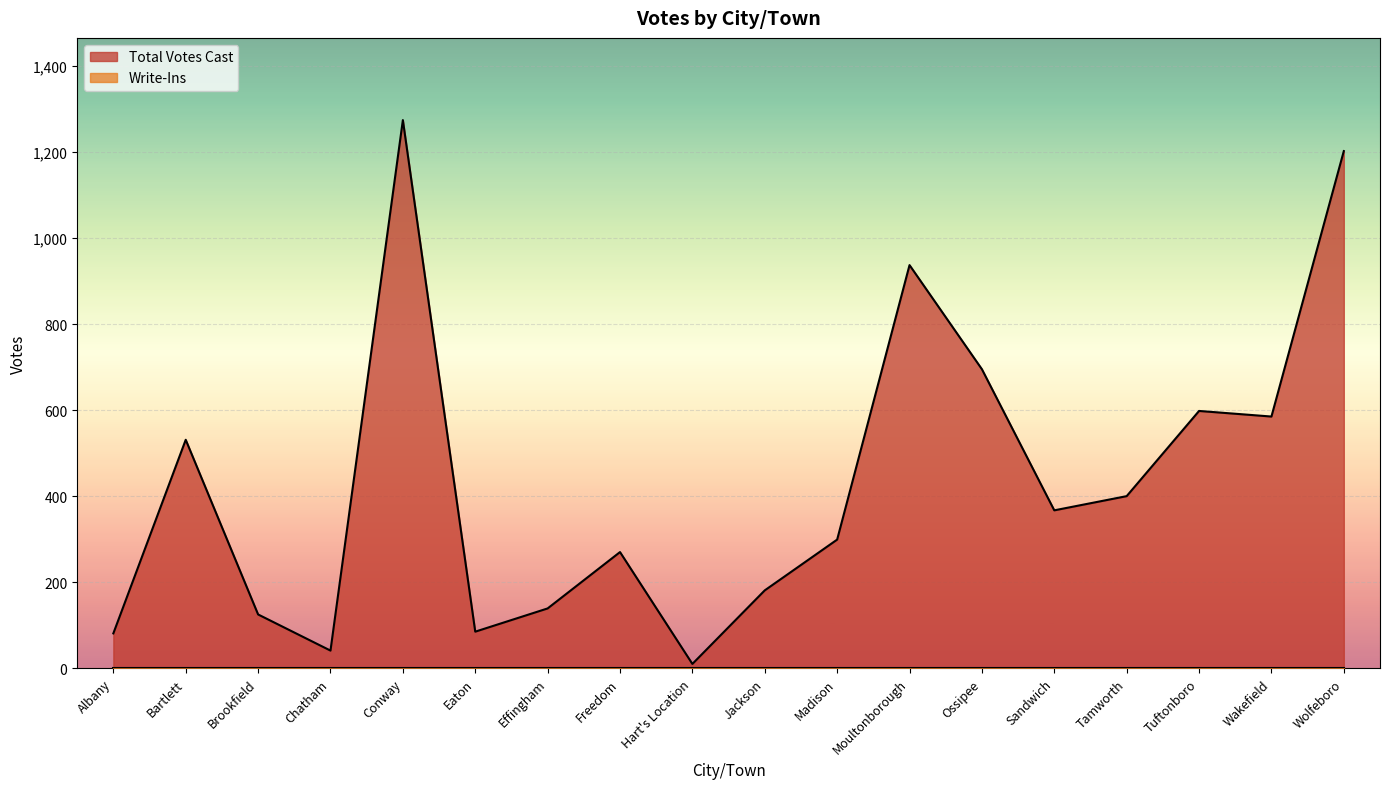

What is the value of the 18th point from the left?

1202